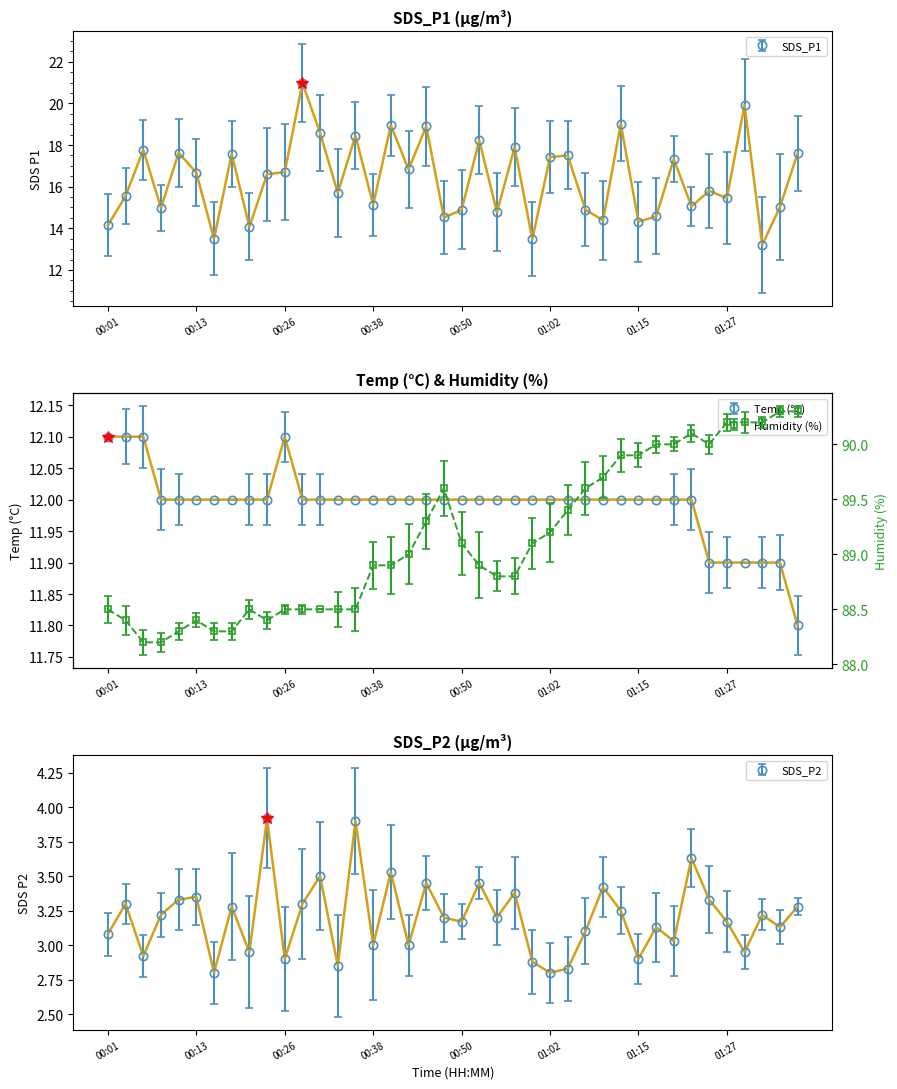

At how many categories does at least one series exceed 90?

6